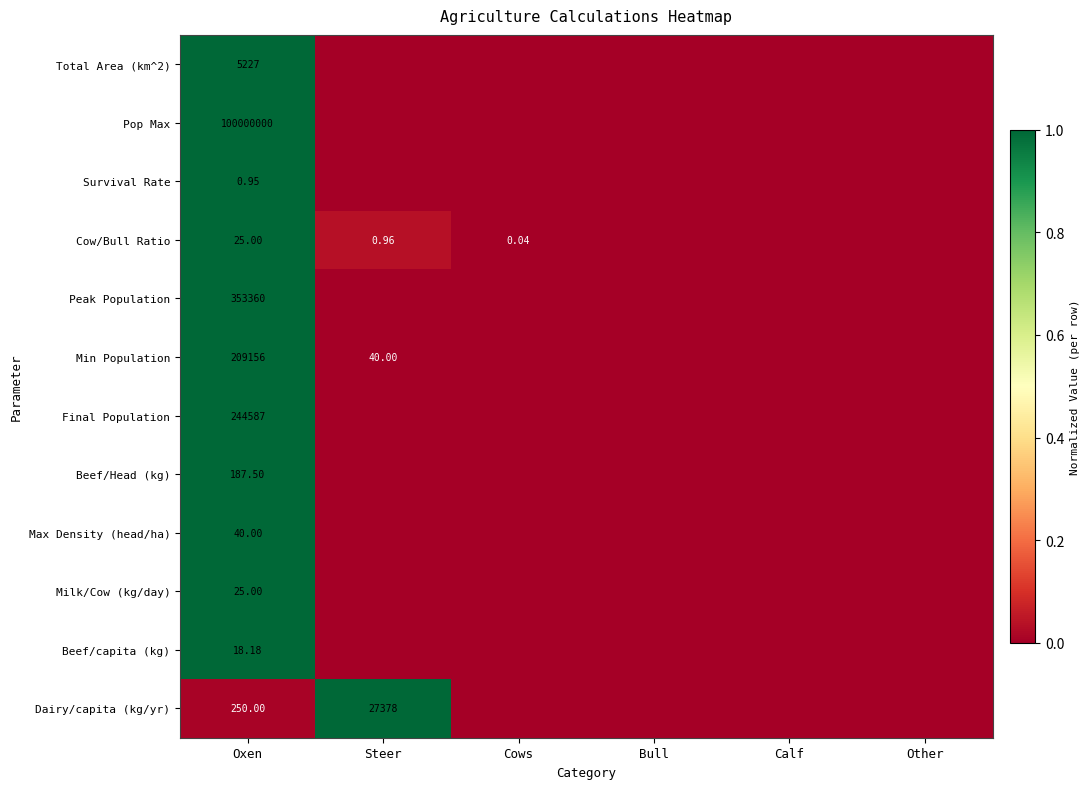

How many categories are shown in the chart?

6